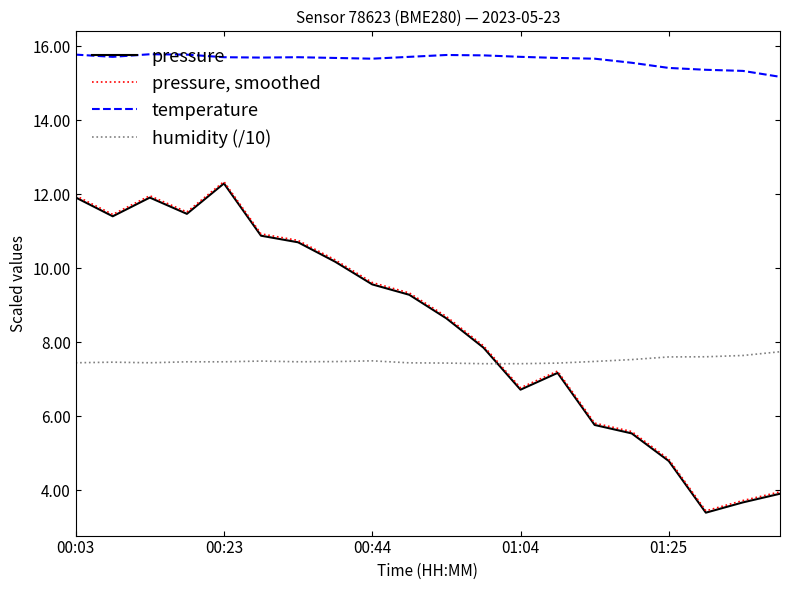

List the series in order of their peak value, lowest first.

humidity (/10), pressure, pressure, smoothed, temperature